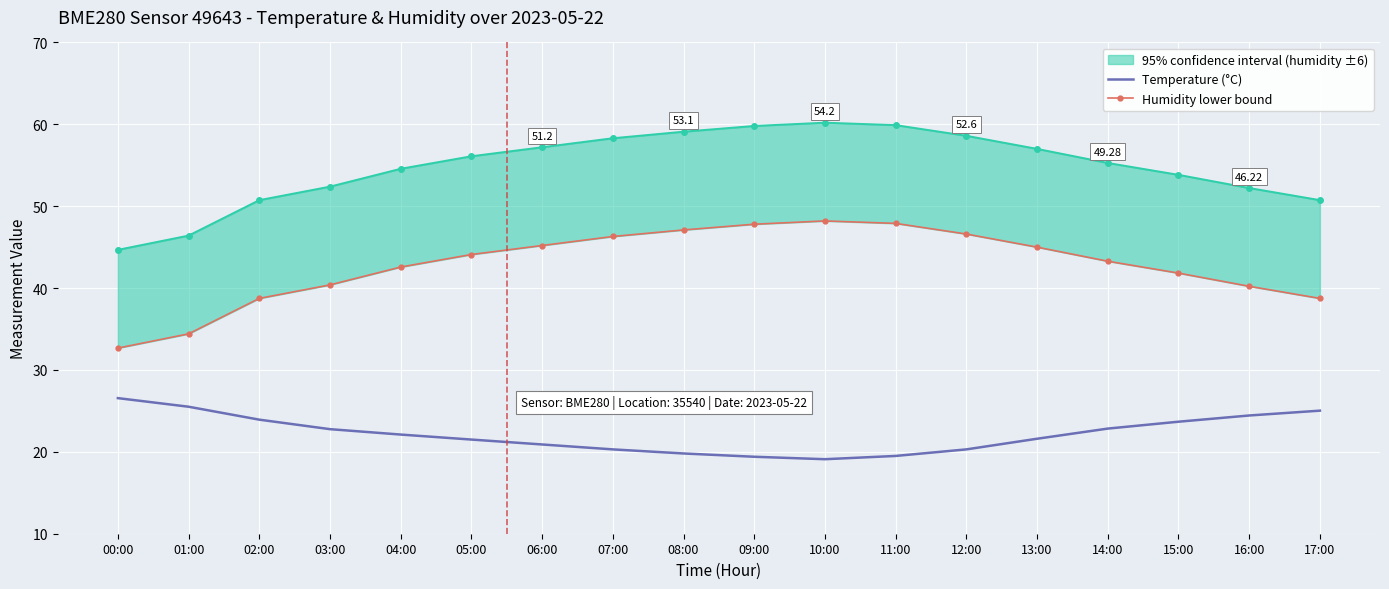

Where is the data nearest to the value 22?

04:00